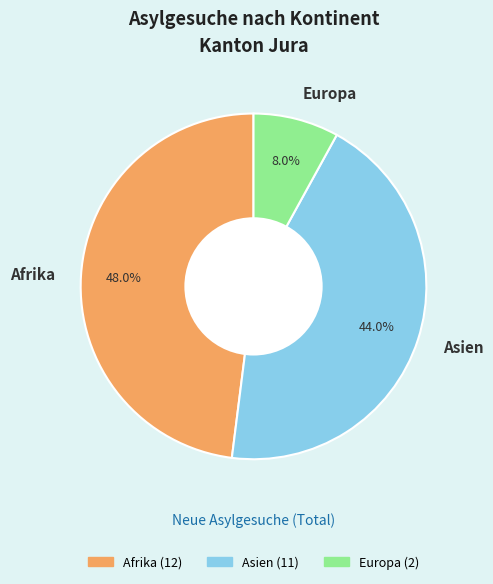

To the nearest percent, what percentage of the pie is Europa?

8%